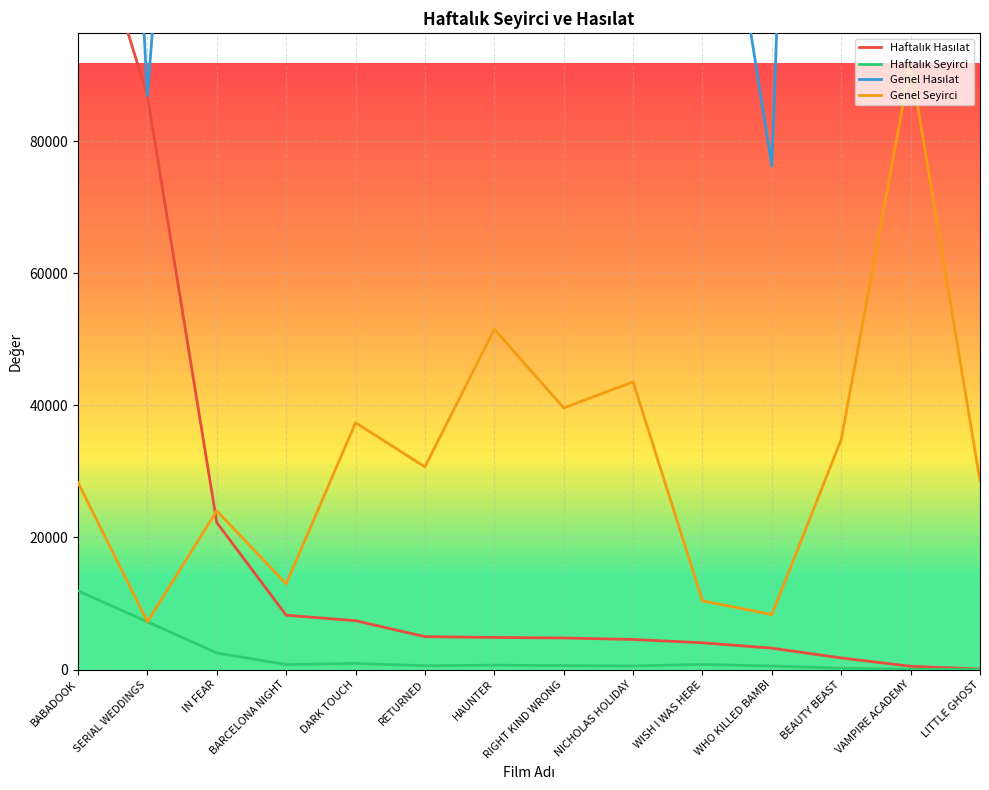

Which has a higher value, WHO KILLED BAMBI or HAUNTER?

HAUNTER